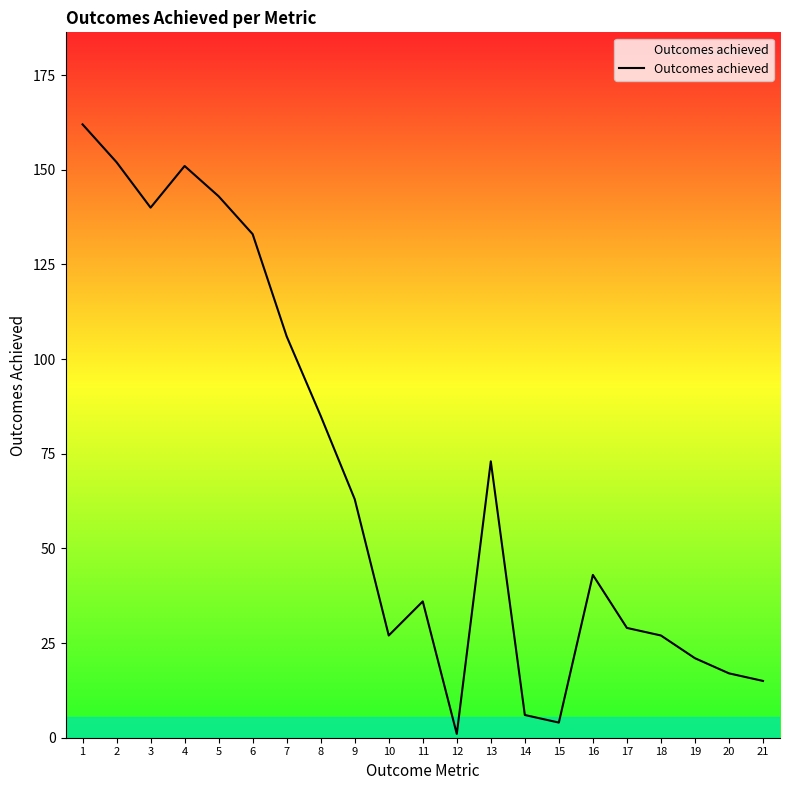

True or false: there are more than 0 points higher than both neighbors.

True